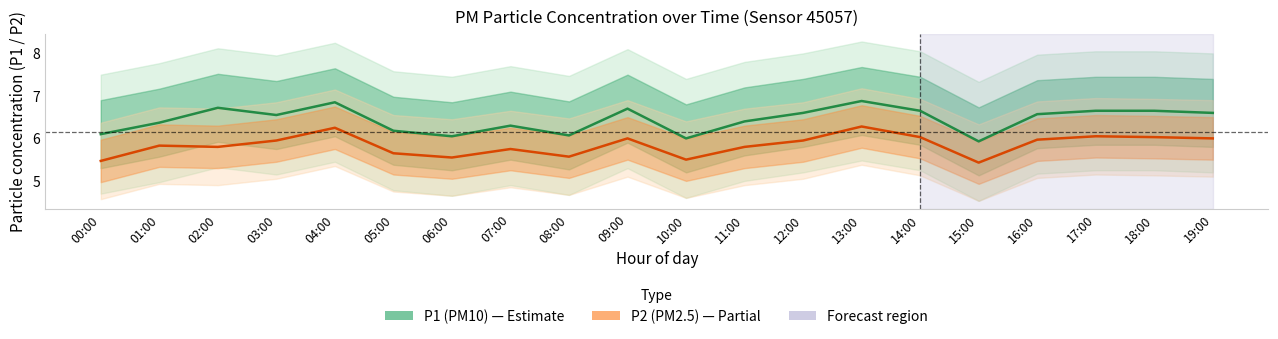

What is the label of the 5th point from the right?

15:00